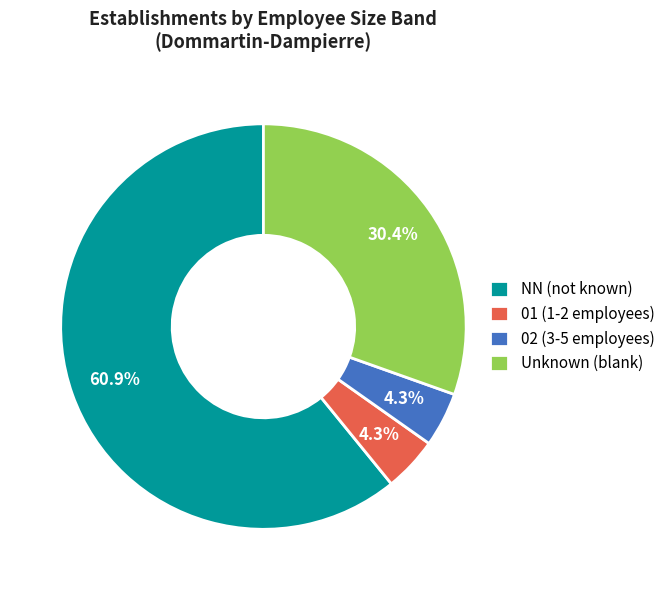

What portion of the pie excludes Unknown (blank)?

69.6%